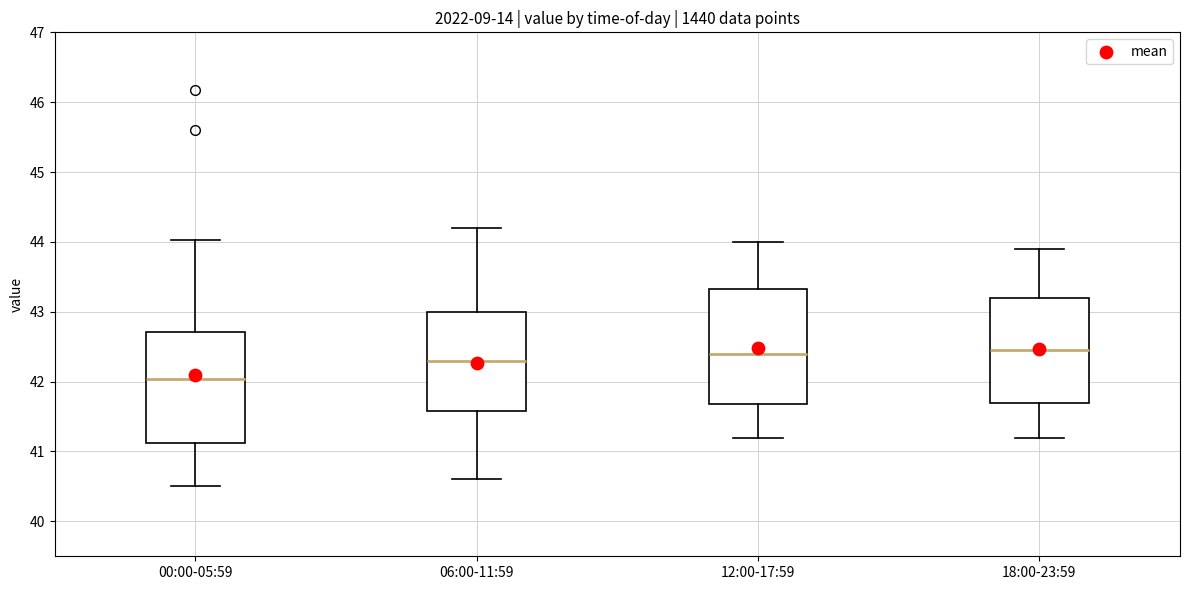

Which box's median line is the lowest?

00:00-05:59